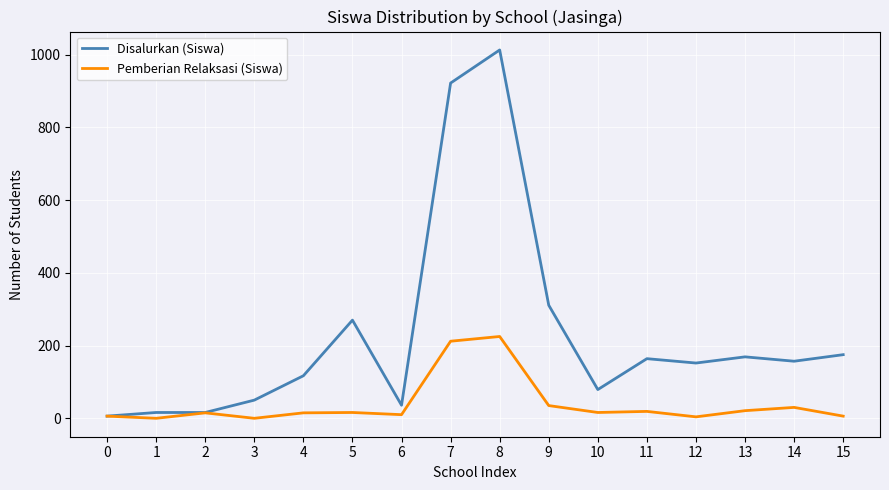

Is the value of Pemberian Relaksasi (Siswa) at 5 greater than the value of Disalurkan (Siswa) at 12?

No